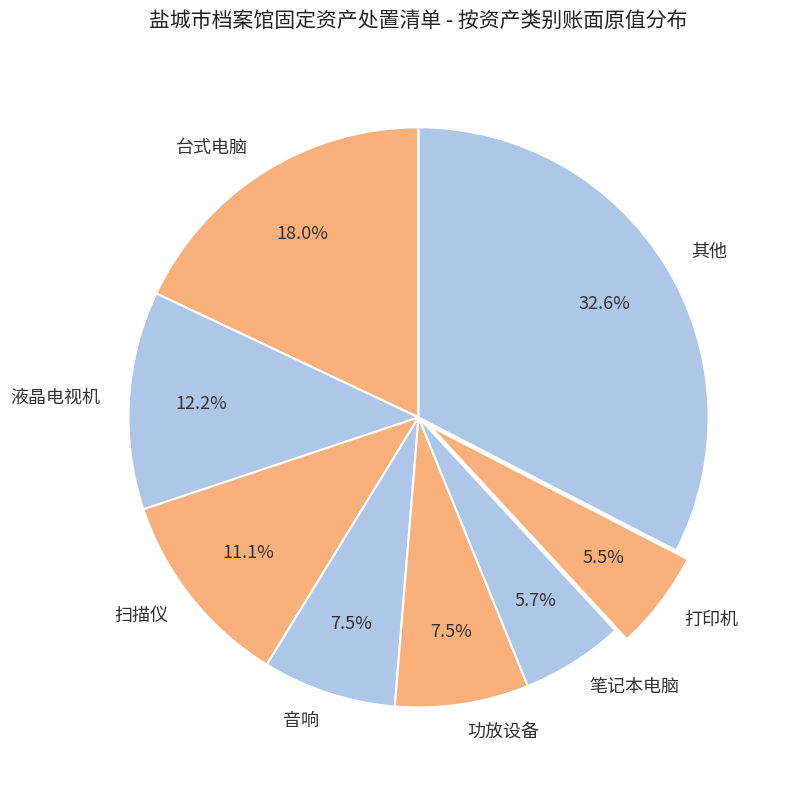

Count the number of slices in the pie.

8